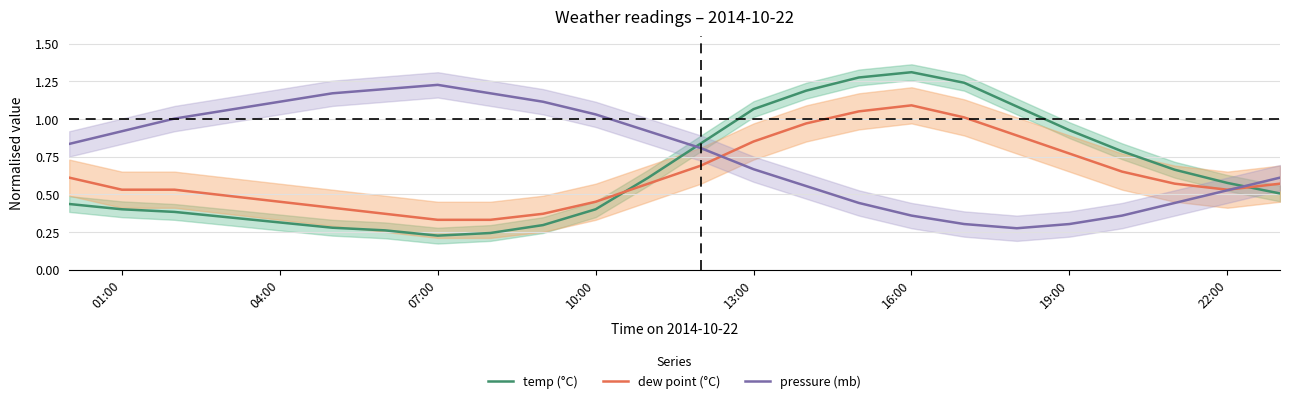

Is the value of dew point (°C) at 04:00 greater than the value of pressure (mb) at 19:00?

Yes